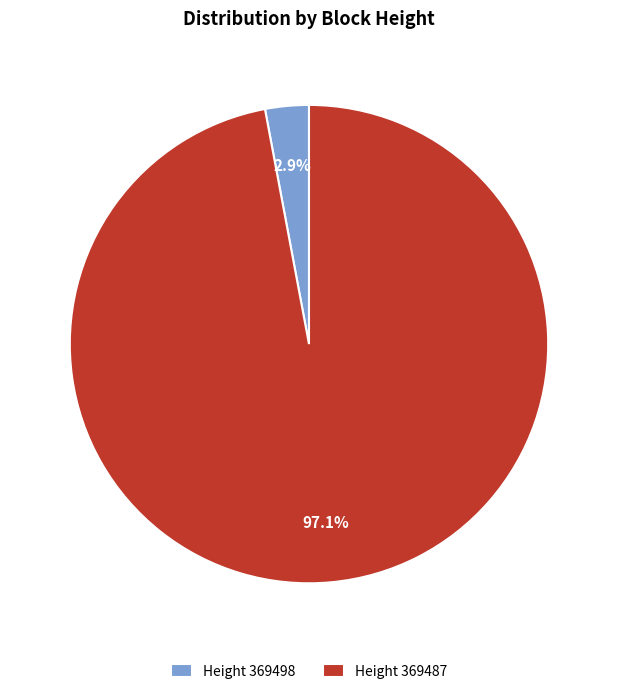

Between Height 369498 and Height 369487, which is larger?

Height 369487